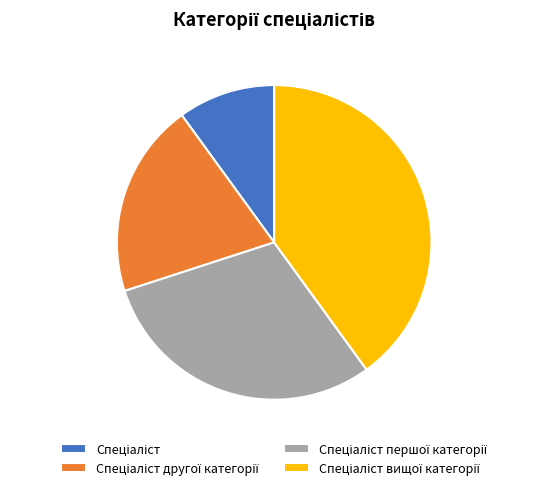

Does any single category account for the majority?

No